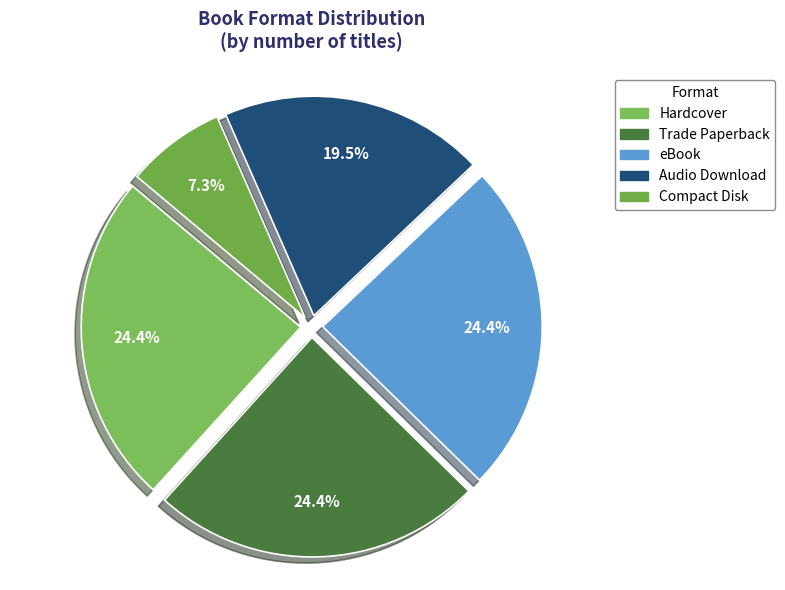

To the nearest percent, what portion does Trade Paperback represent?

24%